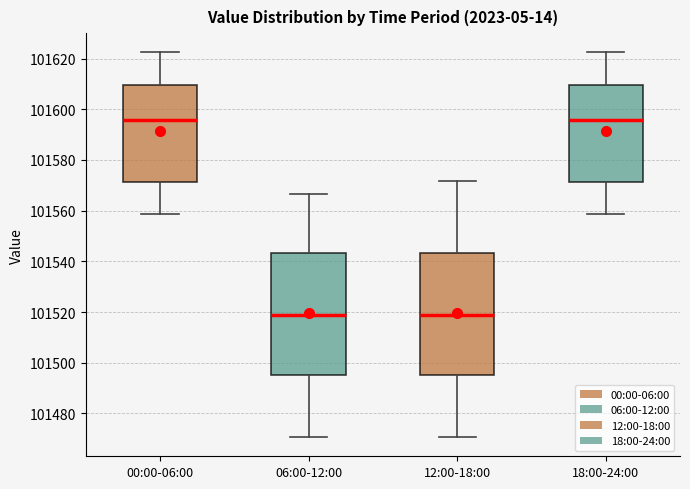

Where is the upper edge of the box for 18:00-24:00 on the y-axis? The values are not printed on the chart, so give them approximately, as read against the axis.

101610